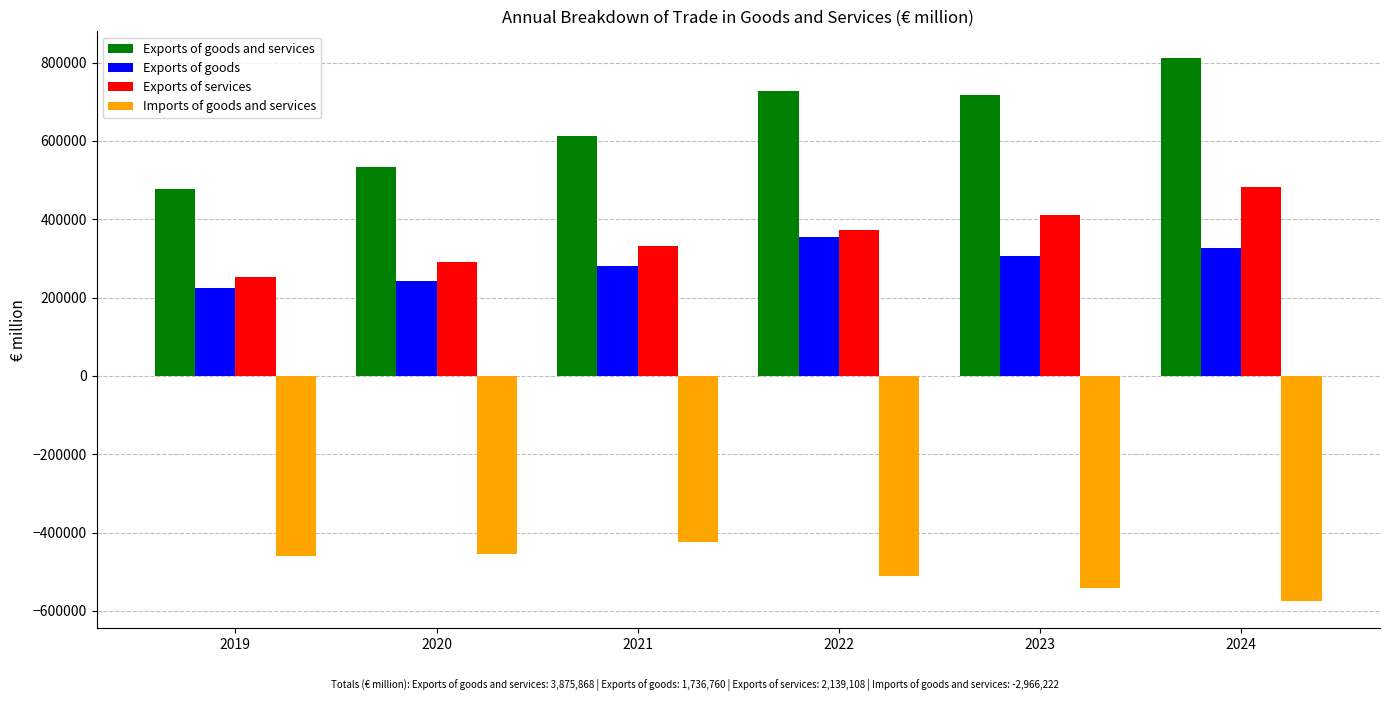

What is the spread (max minus min) of values at 2023?

1257510.9